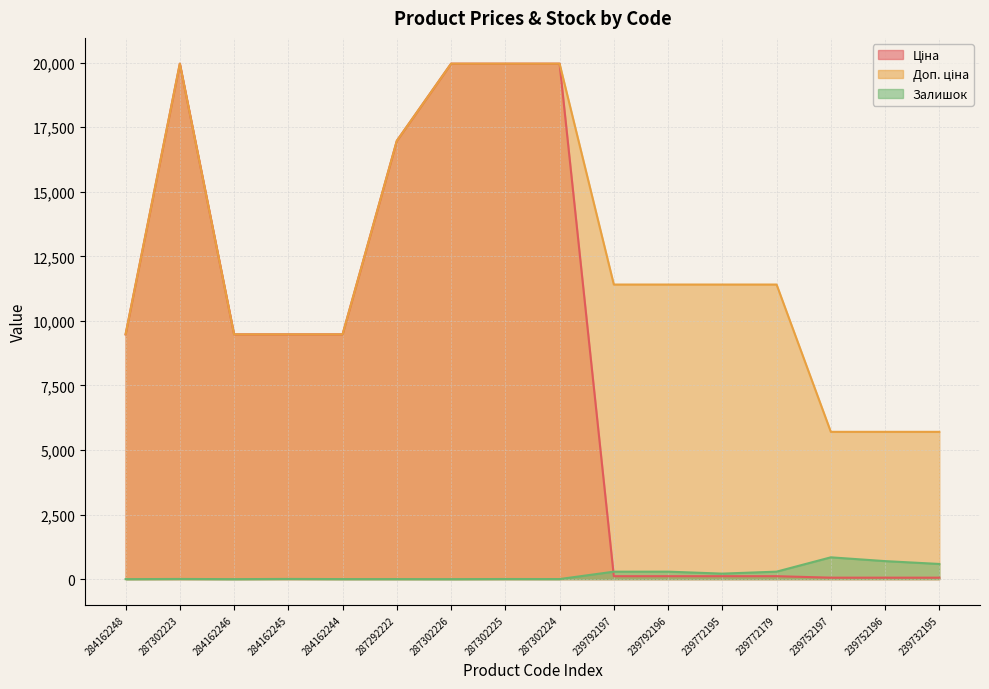

Rank the categories by Доп. ціна value from lowest to highest.

239752197, 239752196, 239732195, 284162248, 284162246, 284162245, 284162244, 239792197, 239792196, 239772195, 239772179, 287292222, 287302223, 287302226, 287302225, 287302224